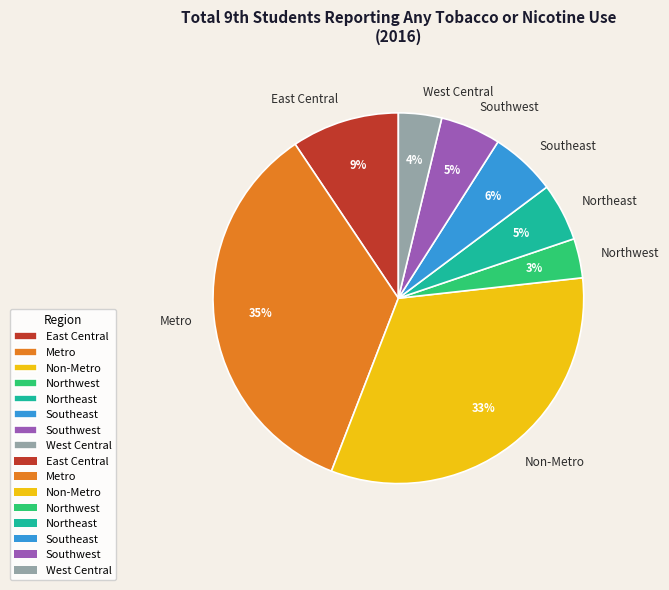

Is there a majority slice in this chart?

No